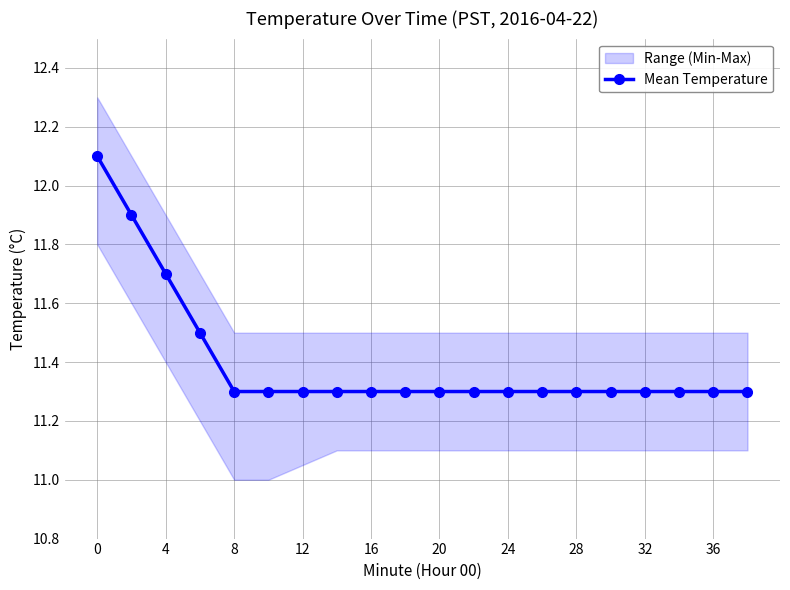

Is it true that Mean Temperature equals 19.0 at 4?

False